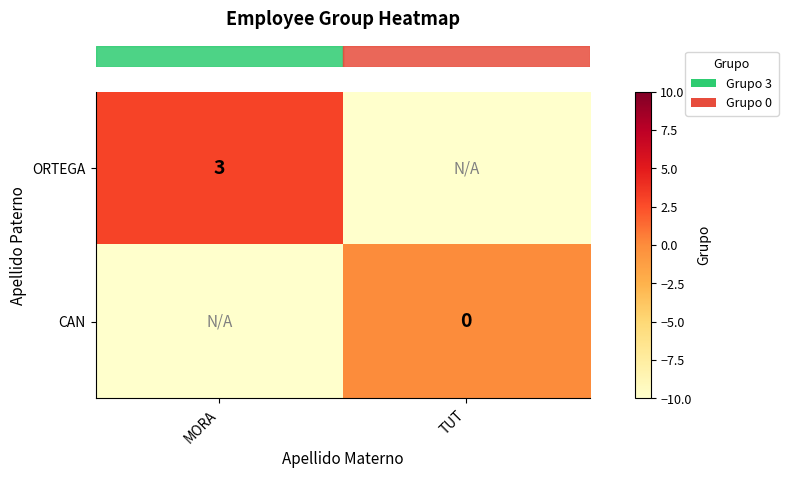

Which series changed the most between MORA and TUT?

row_0